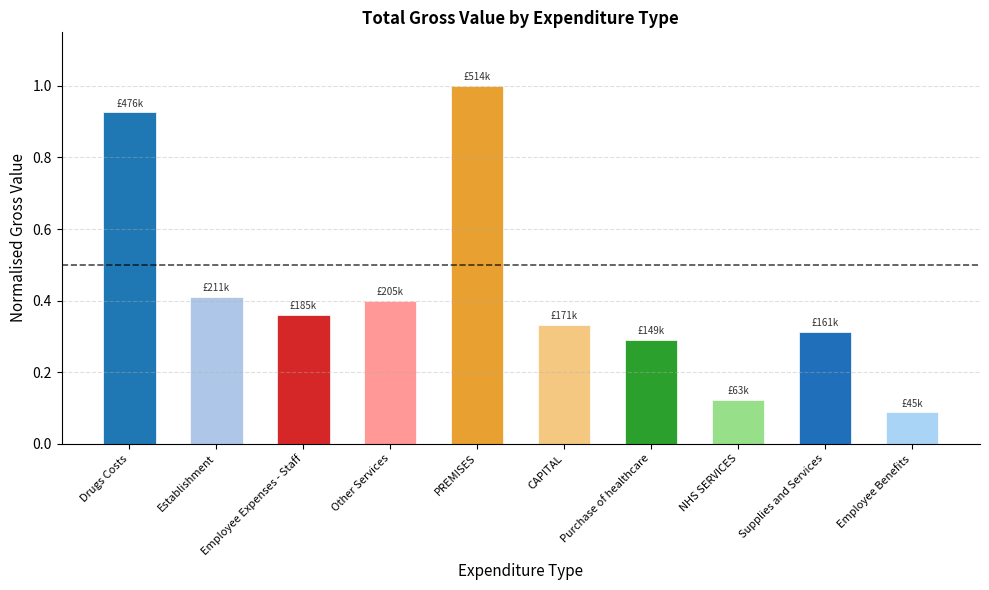

At which label is the value closest to 0?

Employee Benefits